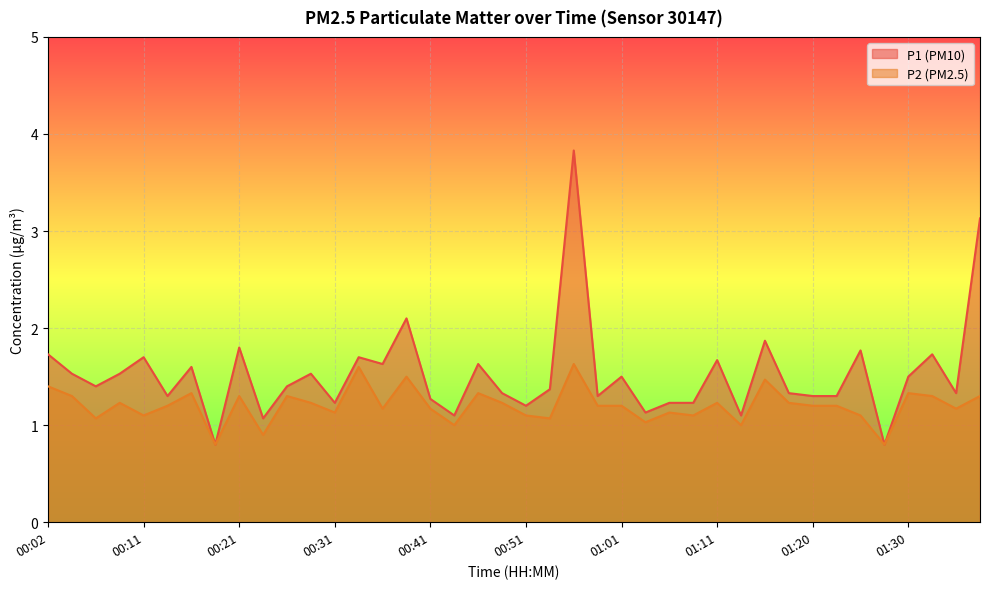

Is the value of P1 at 01:18 greater than the value of P2 at 00:56?

No